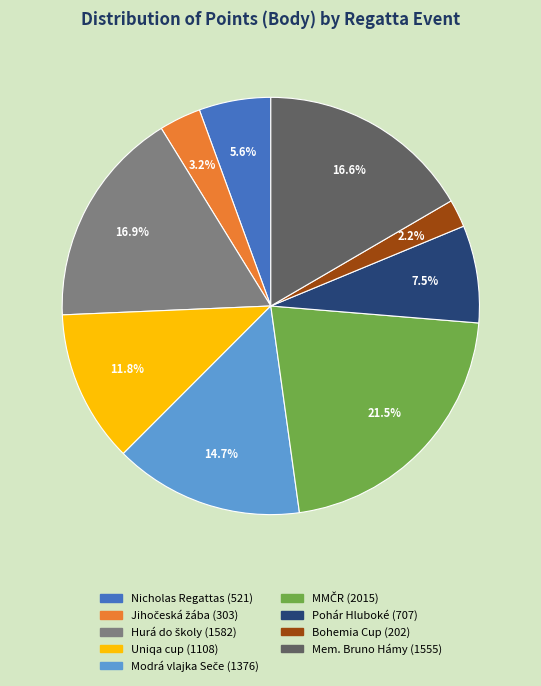

Is there any slice that represents more than half of the pie?

No